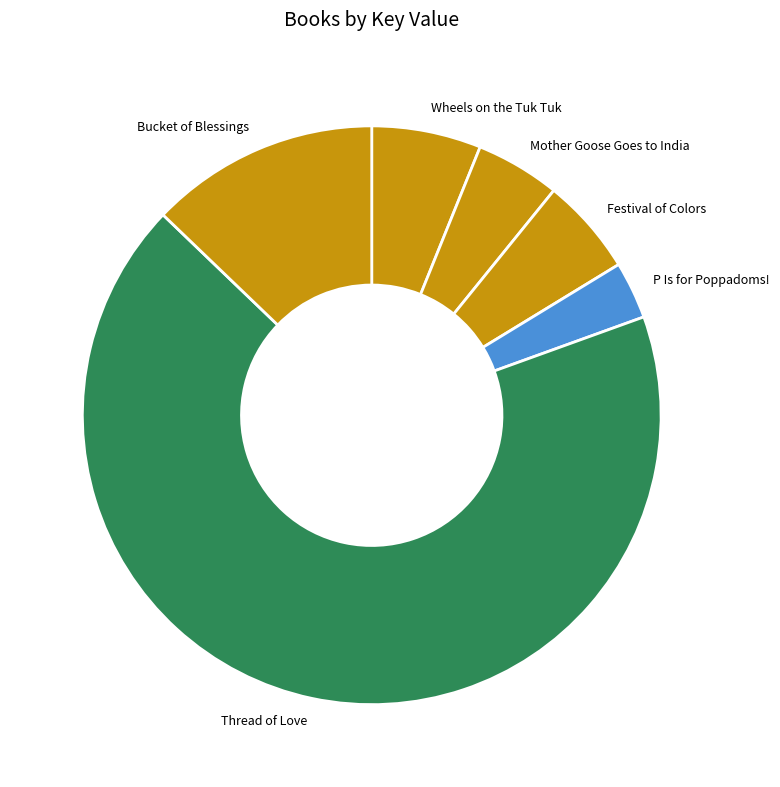

Which category accounts for the majority?

Thread of Love